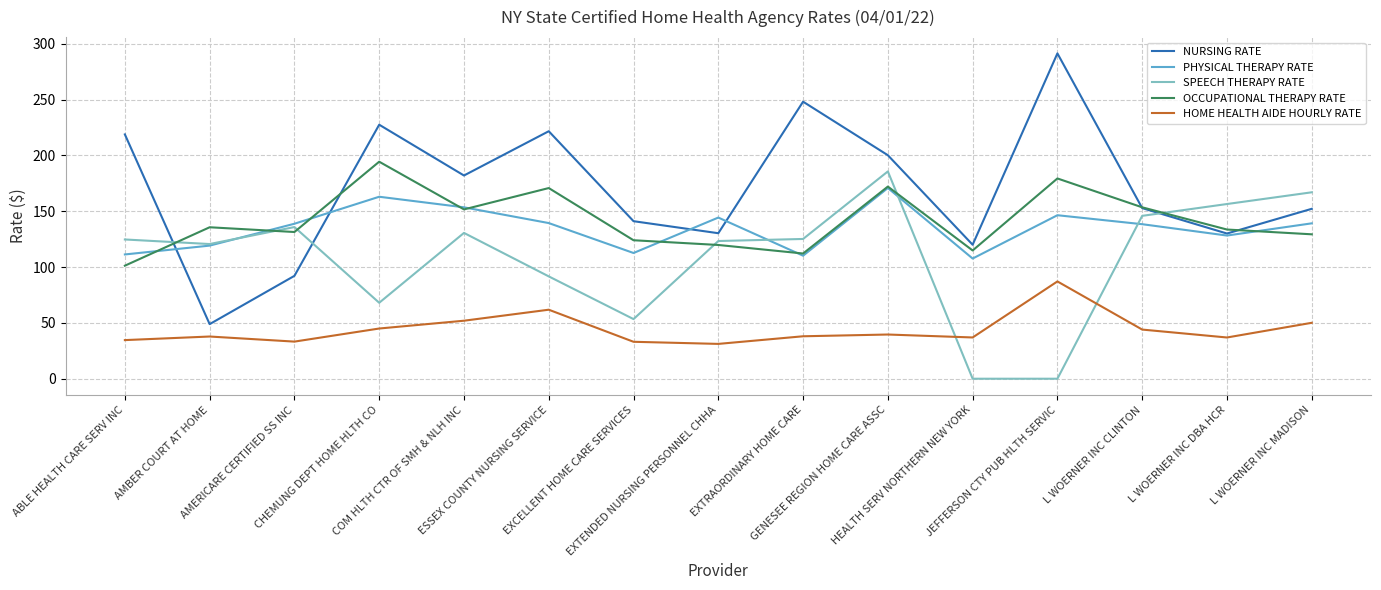

True or false: OCCUPATIONAL THERAPY RATE has more than 0 interior local peaks.

True